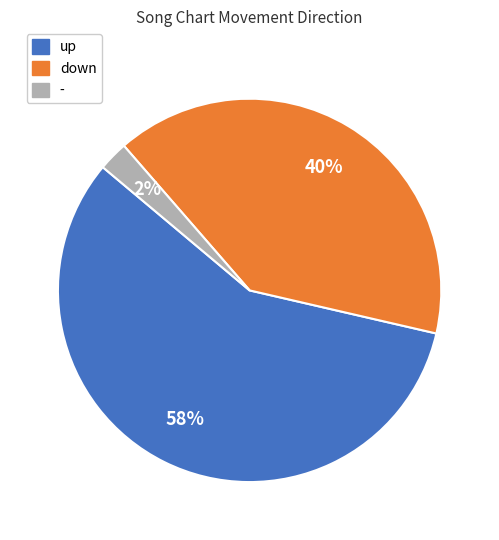

Rank the categories by value from lowest to highest.

-, down, up